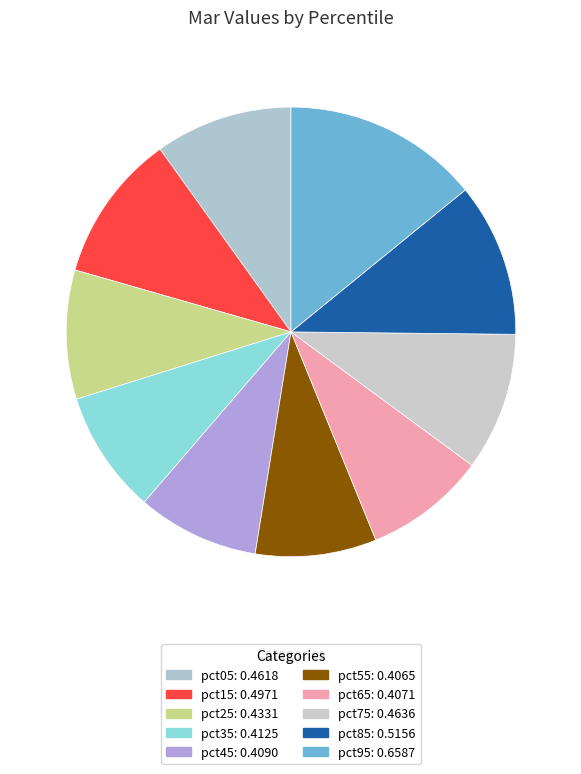

How many slices are in this pie chart?

10